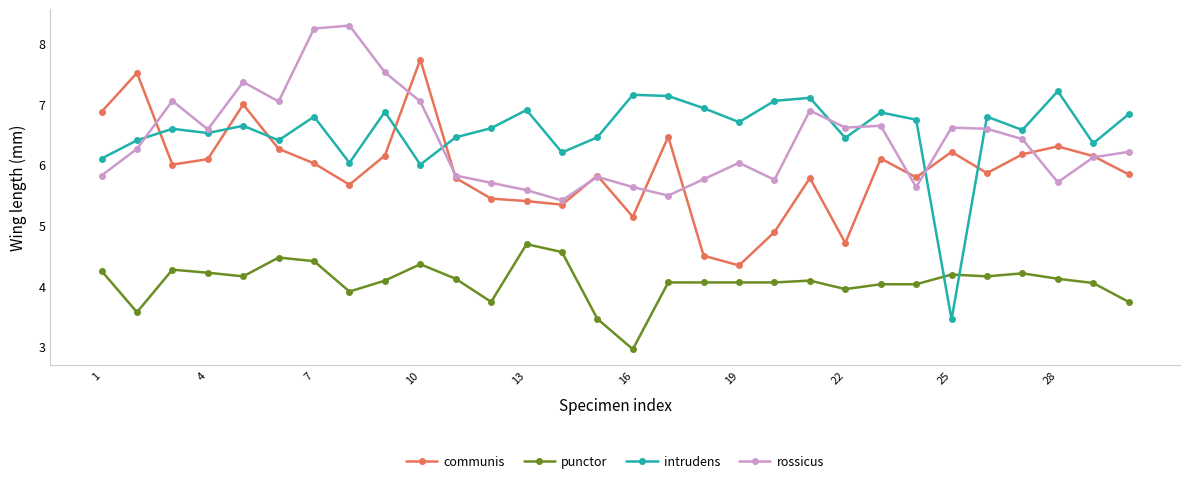

What is the value of the communis point at the 1st from the left?

6.9